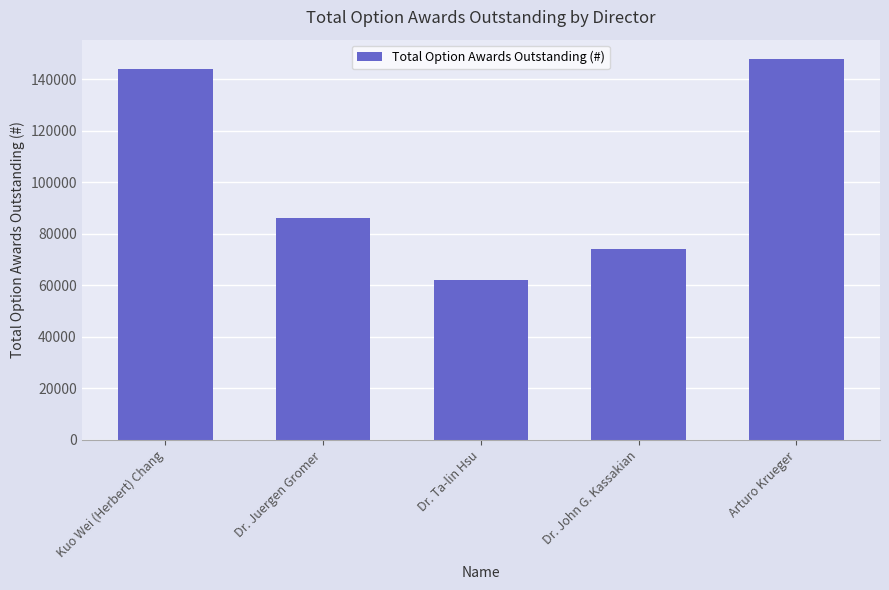

Are the bars horizontal?

No